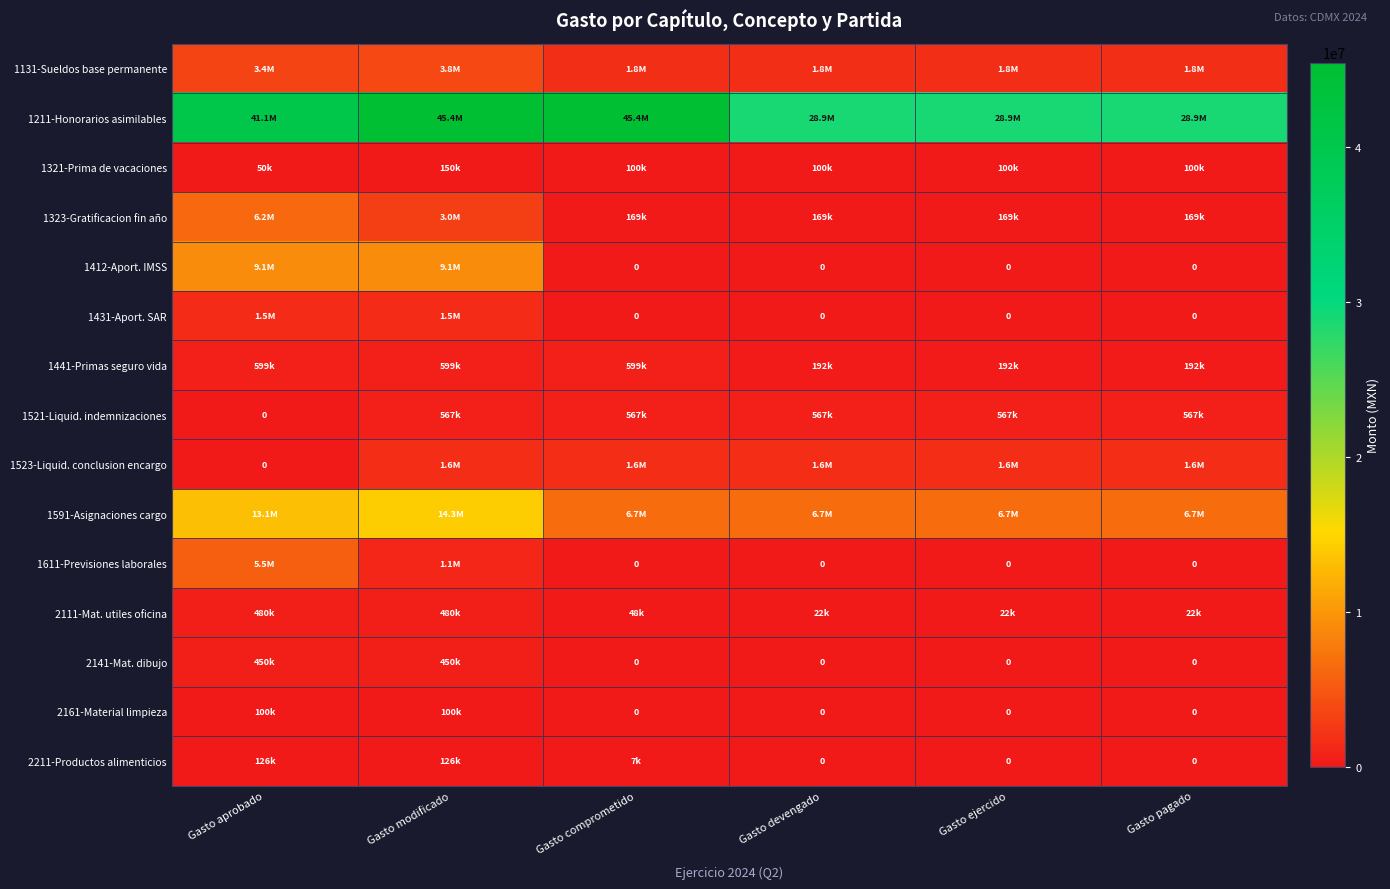

Which has a higher value, Gasto ejercido or Gasto aprobado?

Gasto aprobado